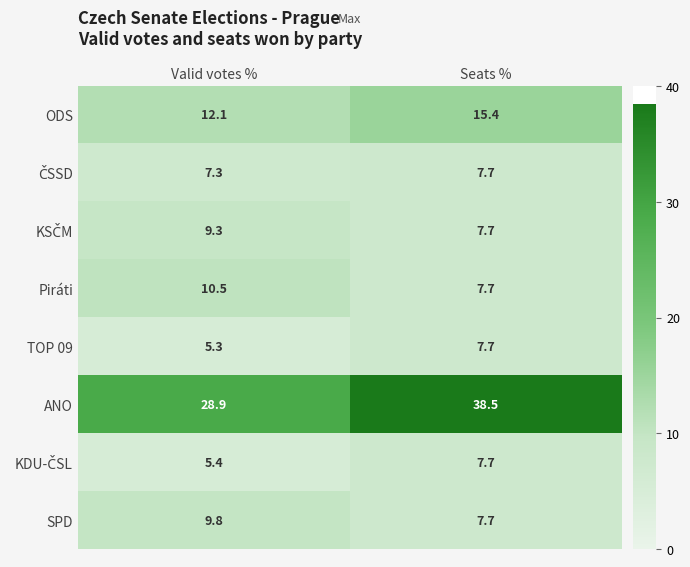

What is the difference between the TOP 09 values at Seats % and Valid votes %?

2.4